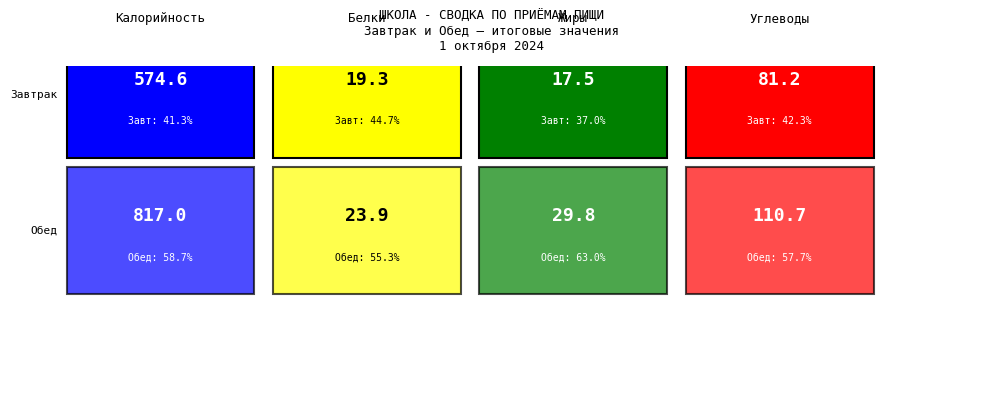

What is the difference between the Калорийность values at Обед and Завтрак?

242.4